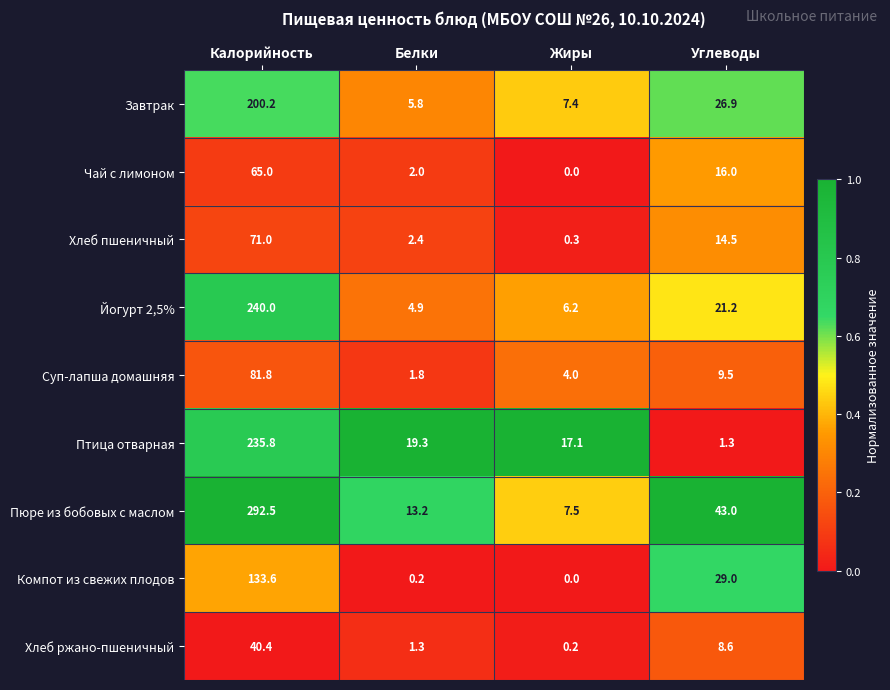

Is it true that Хлеб пшеничный equals 0.7 at Белки?

False